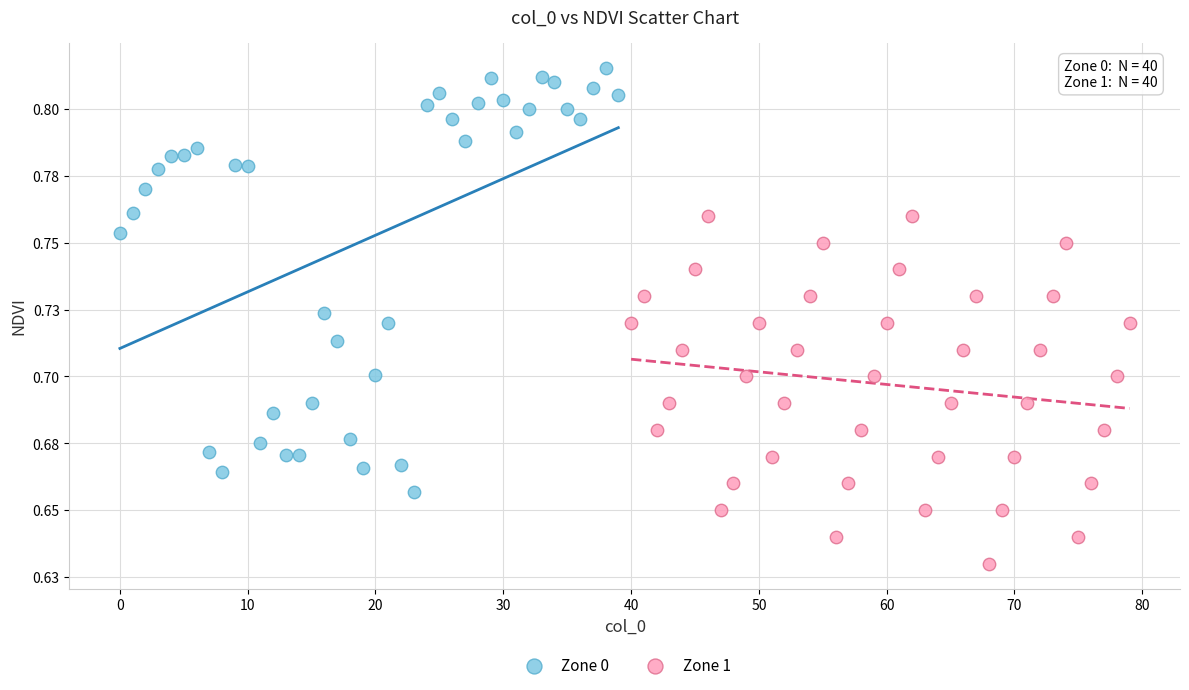

What are all the series names shown in the legend?

Zone 0, Zone 1